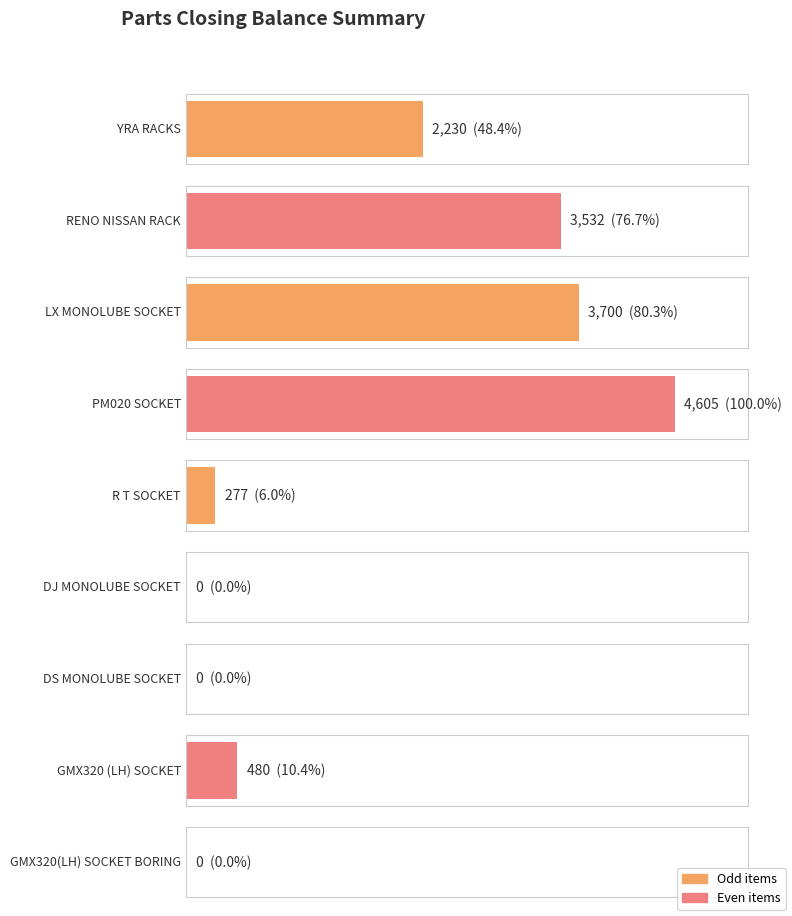

What is the change in value from LX MONOLUBE SOCKET to DJ MONOLUBE SOCKET?

-3700